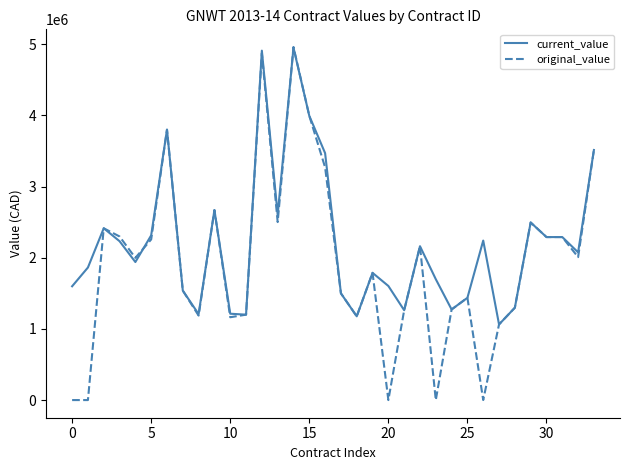

What is the maximum value for original_value?

4962210.0